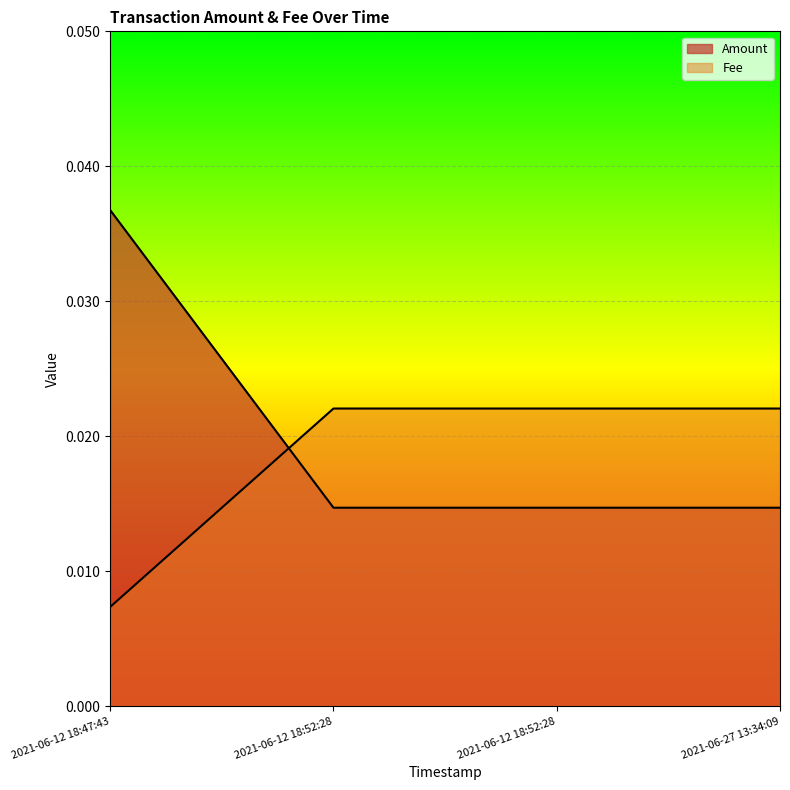

True or false: Amount has more than 2 interior local peaks.

False